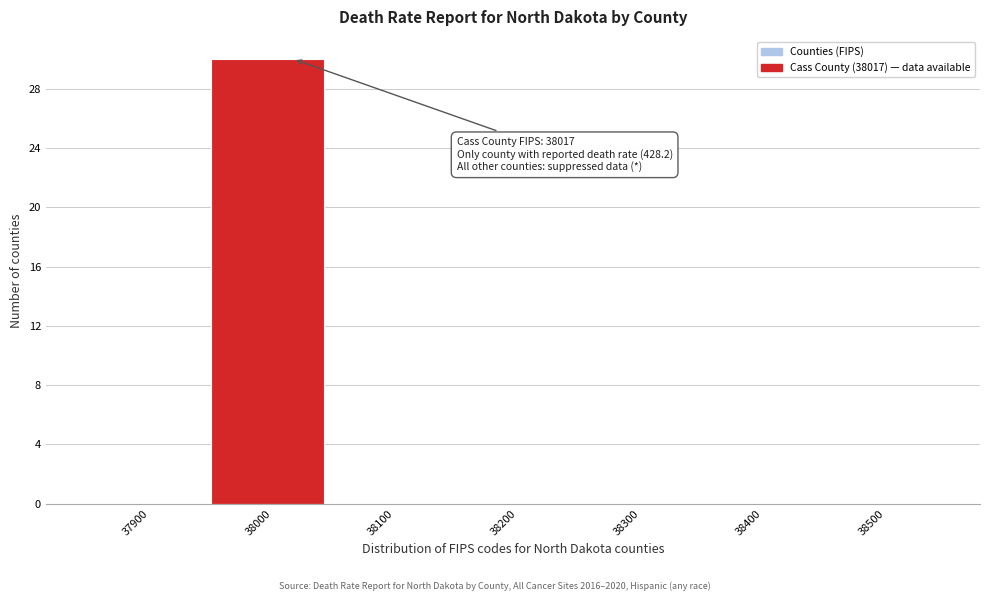

Reading left to right, transcribe all the data shown in this chart.

37900=0	38000=30	38100=0	38200=0	38300=0	38400=0	38500=0